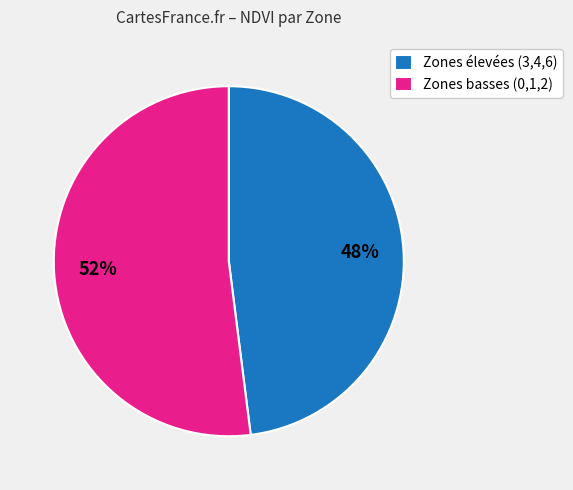

Rank the categories by value from highest to lowest.

Zones basses (0,1,2), Zones élevées (3,4,6)